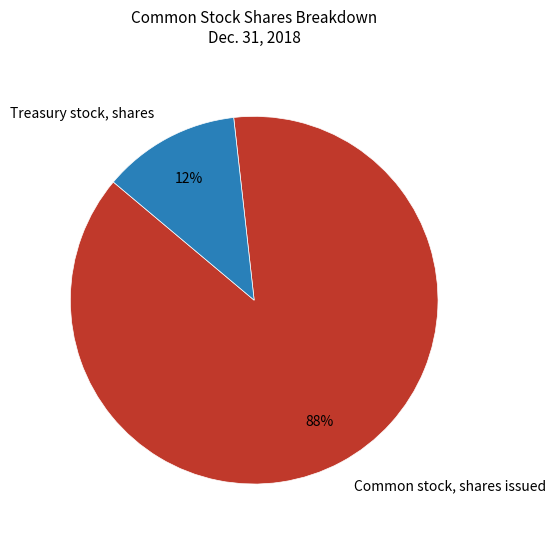

True or false: Treasury stock, shares accounts for 1% of the total.

False